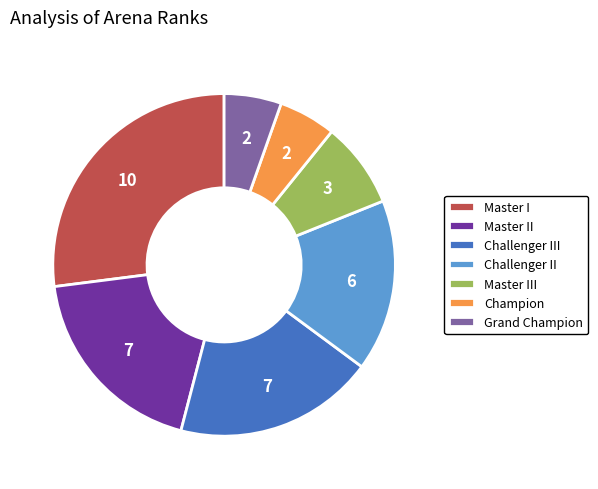

Is there any slice that represents more than half of the pie?

No